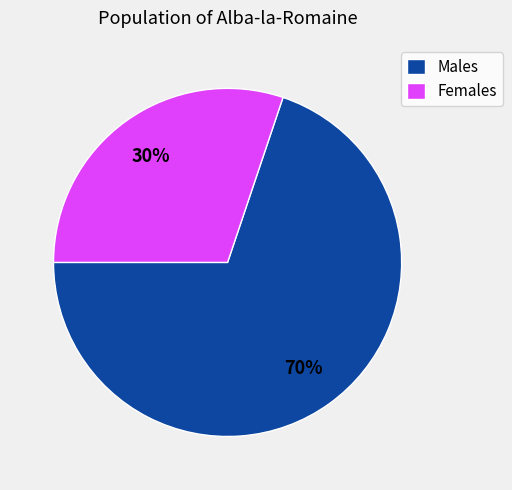

Between Males and Females, which is larger?

Males